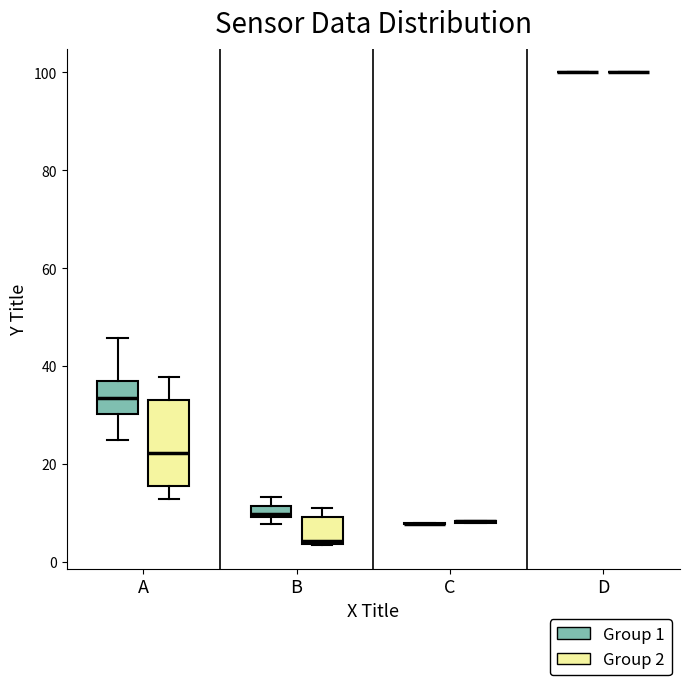

Where is the lower edge of the box for B (Group 1) on the y-axis? The values are not printed on the chart, so give them approximately, as read against the axis.

10